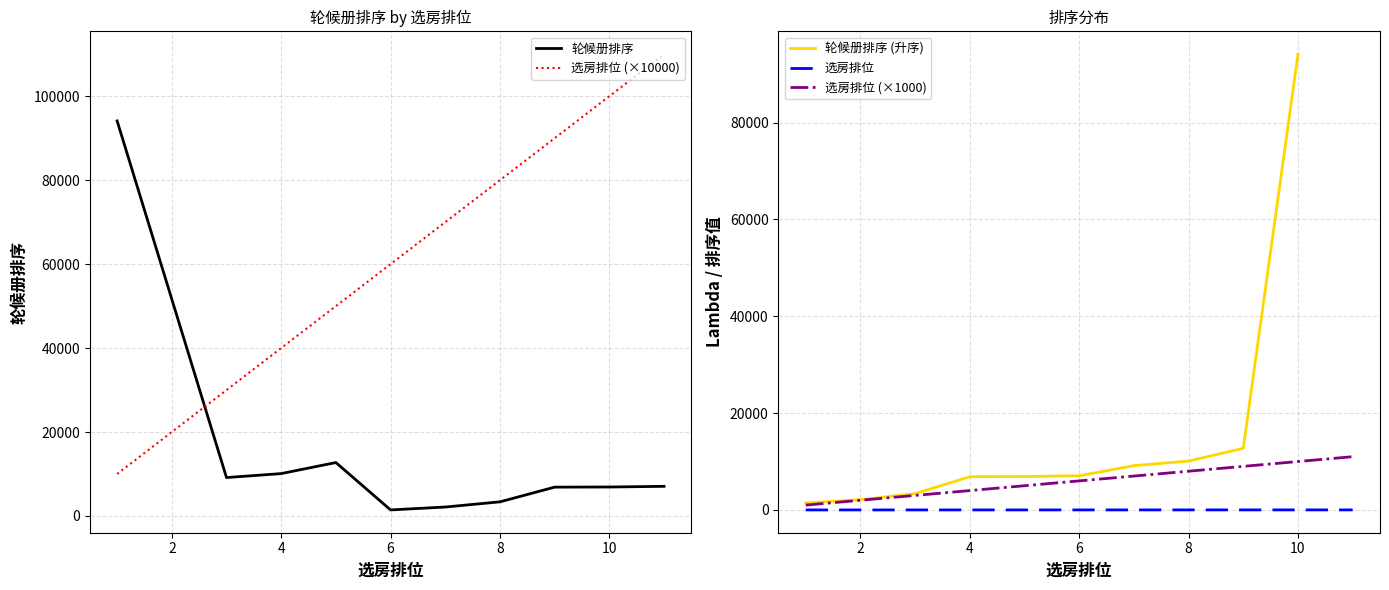

Which series ends up on top after the final intersection of 轮候册排序 and 选房排位 (×10000)?

选房排位 (×10000)